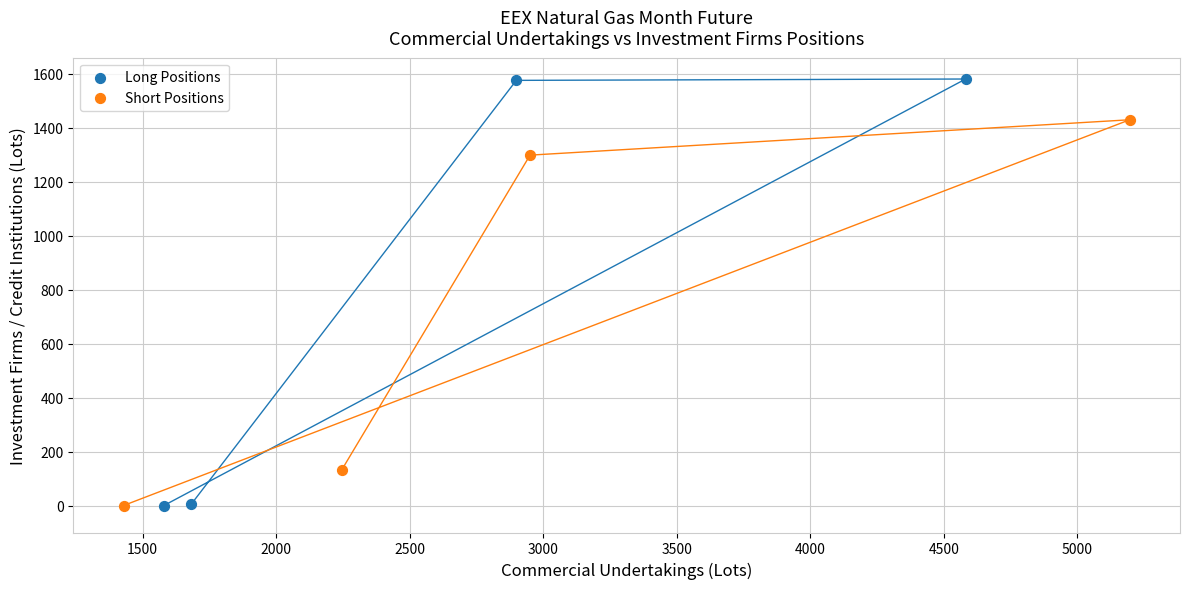

Which series contains the highest Y value?

Long Positions